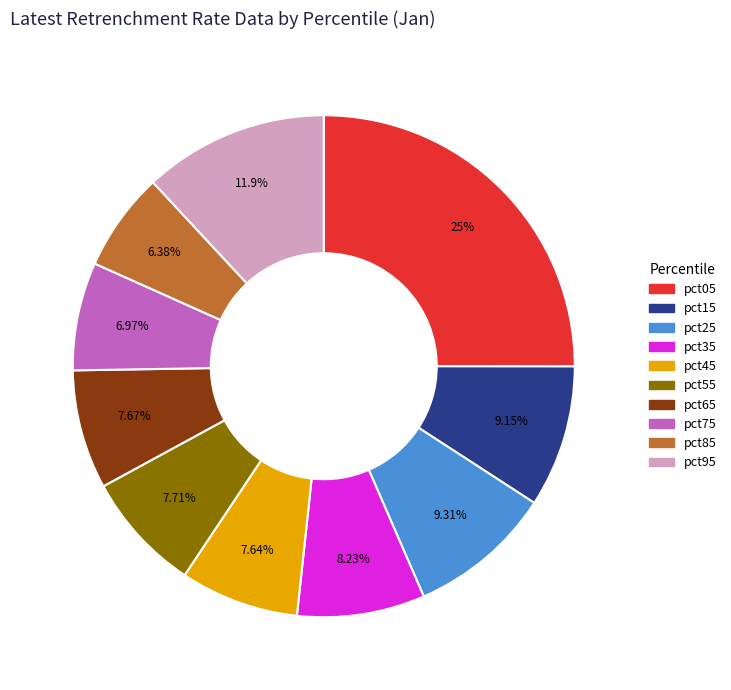

Which slice is the largest?

pct05